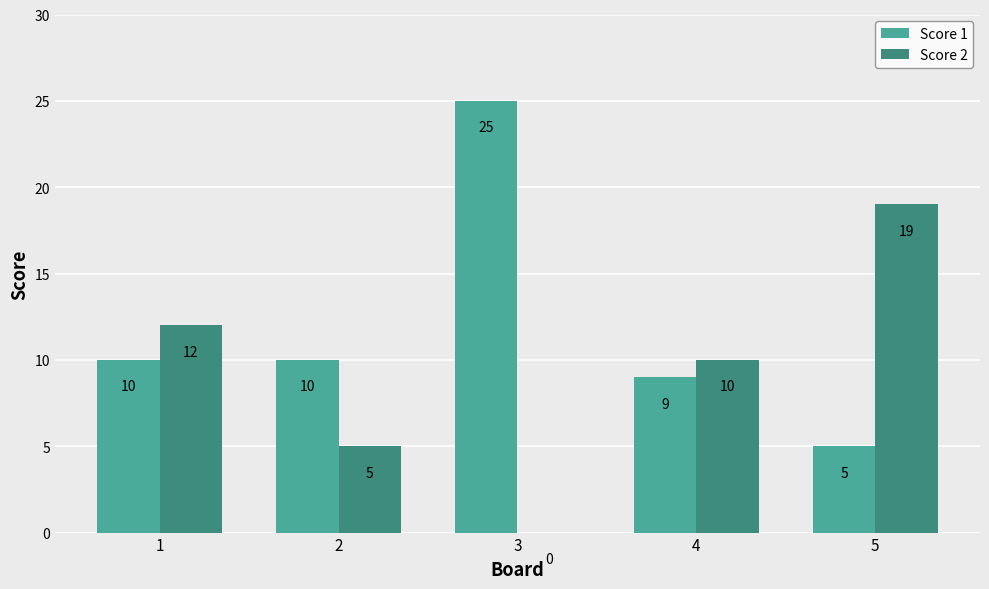

Which category has the highest value in the Score 1 series?

3